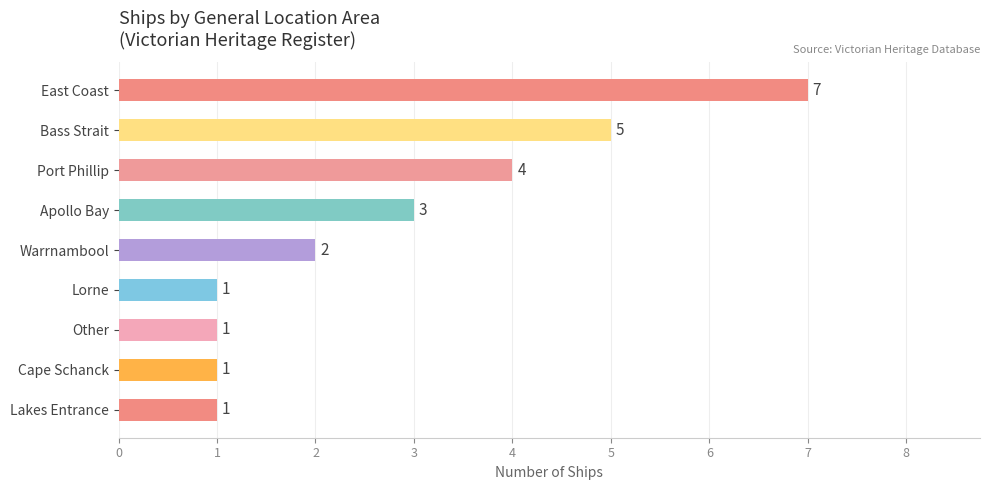

The chart shows a value of 1 at Cape Schanck. True or false?

True